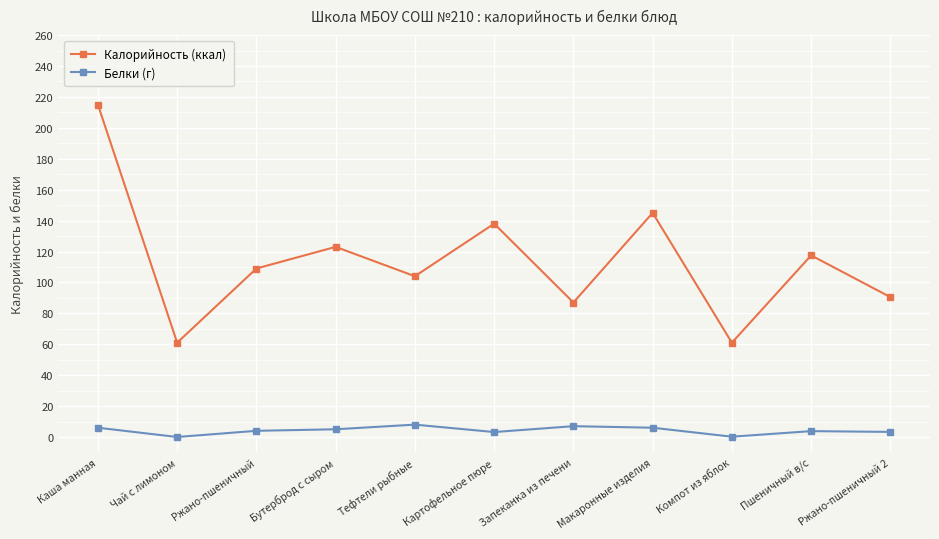

How many data points in Калорийность (ккал) are less than 109?

5